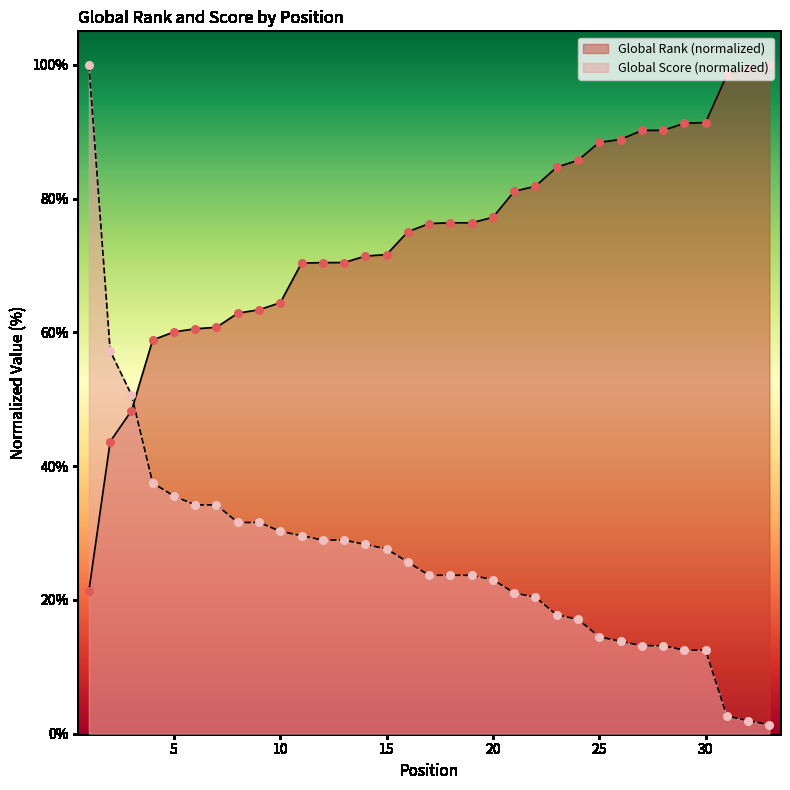

What is the total value across all series at 2?

100.9